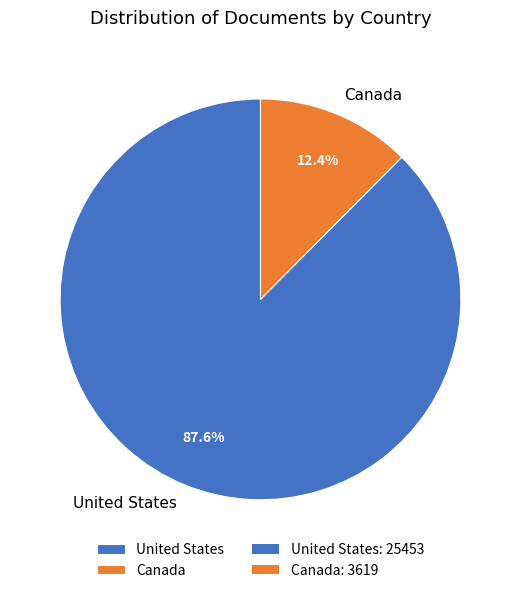

How many segments does this pie chart have?

2